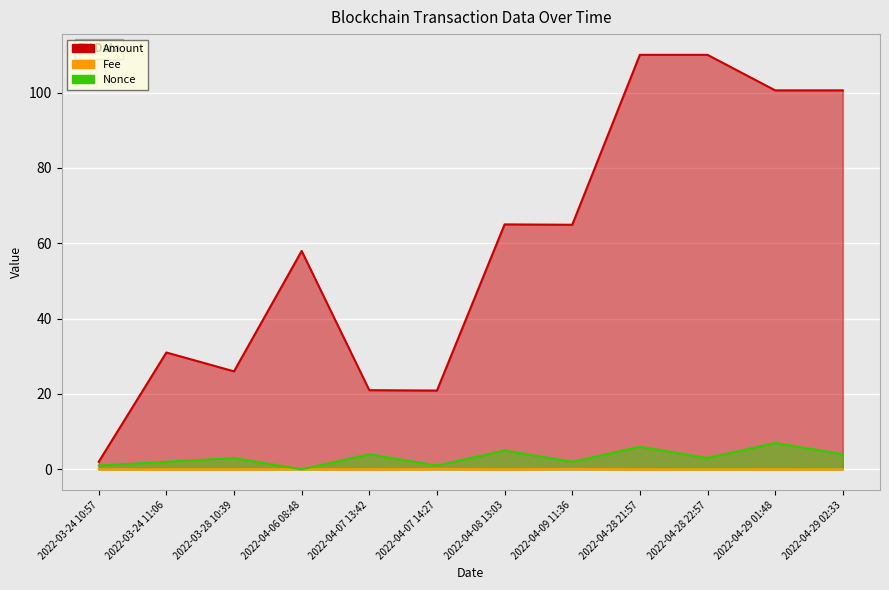

Is the value of Nonce at 2022-04-07 14:27 greater than the value of Fee at 2022-04-08 13:03?

Yes